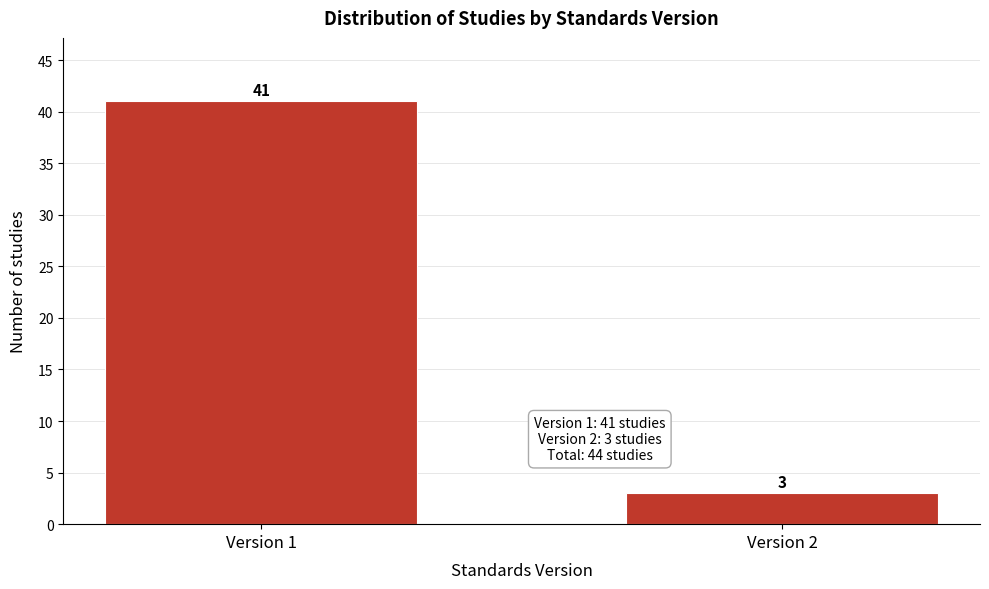

Reading left to right, list all the values displayed in this chart.

Version 1=41	Version 2=3